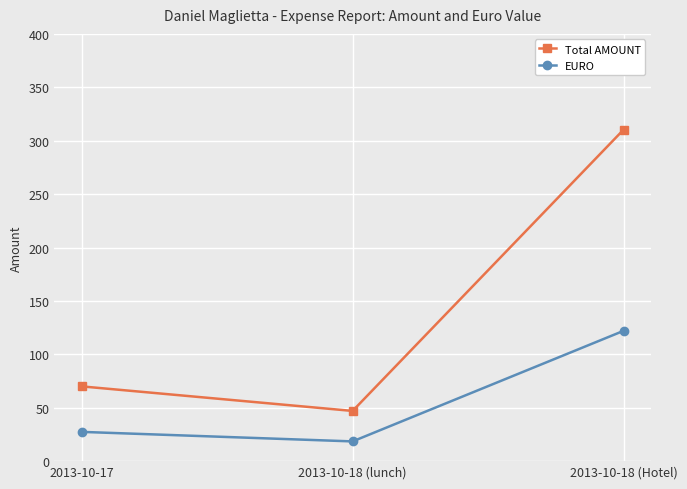

What is the label of the 2nd point from the left?

2013-10-18 (lunch)